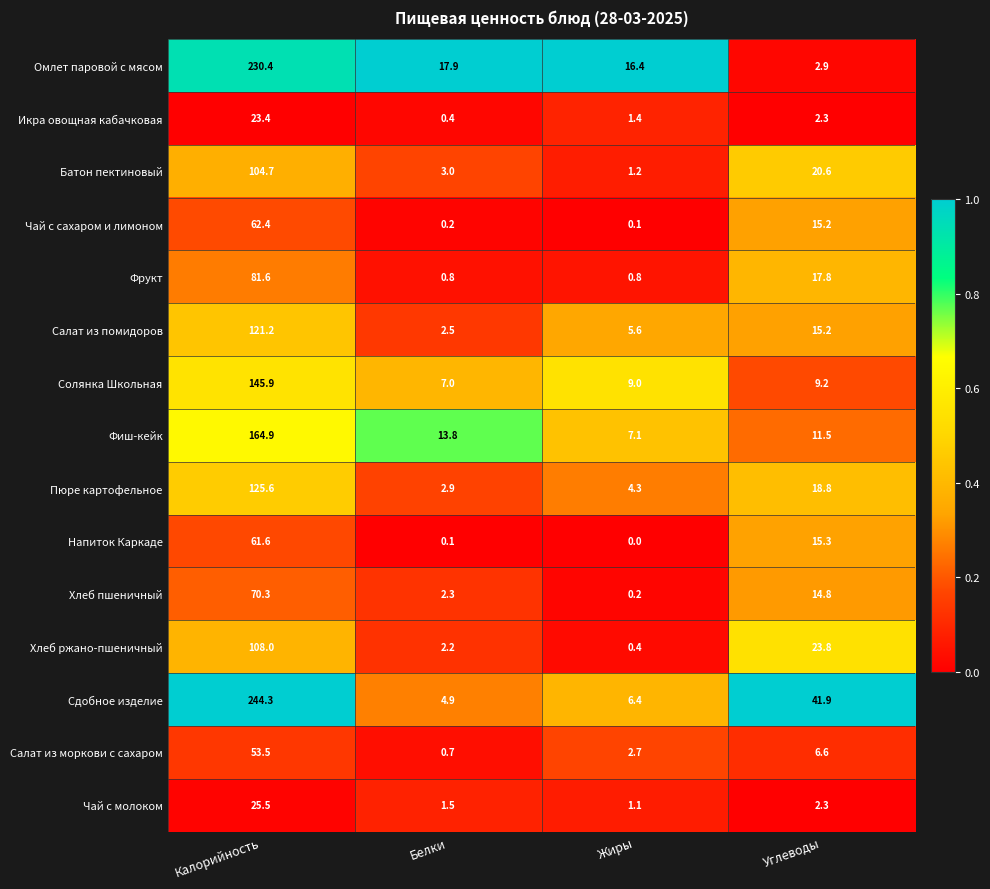

What is the difference between the maximum and minimum values in the Фиш-кейк series?

157.8